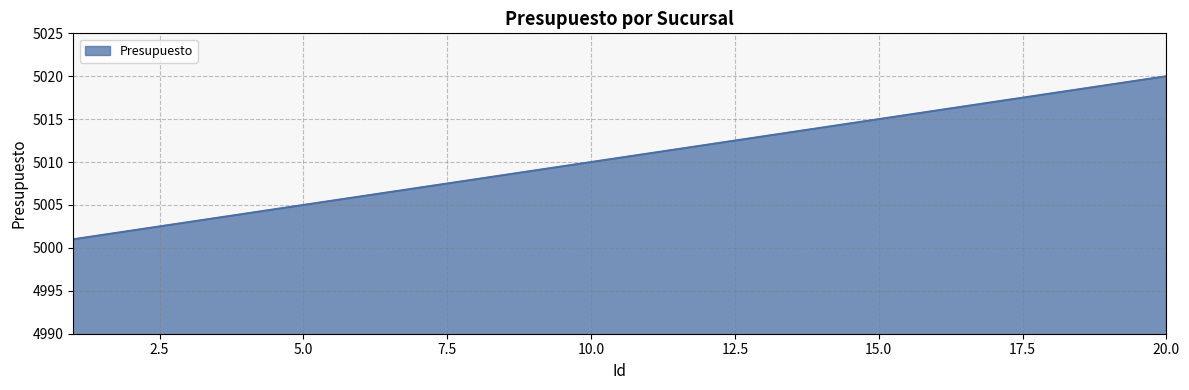

What is the difference between the maximum and minimum values?

19